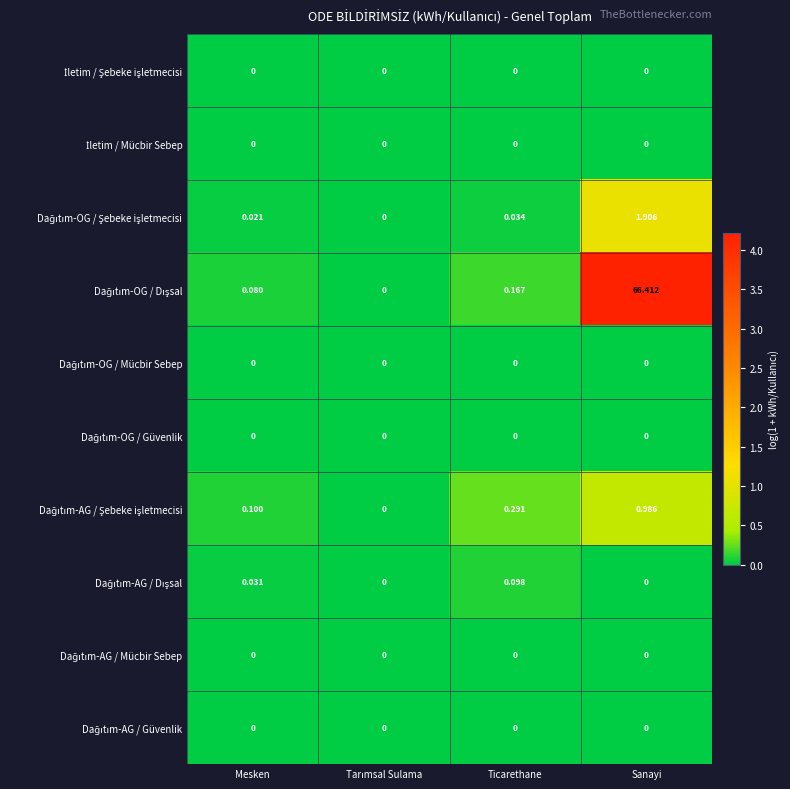

Count the number of data series in this chart.

10